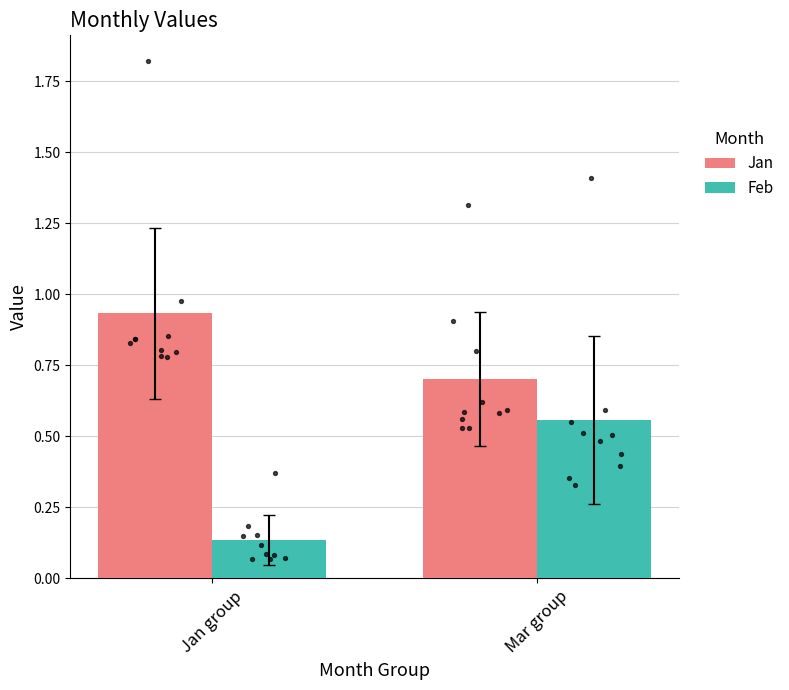

What is the total value across all series at Jan group?

1.1